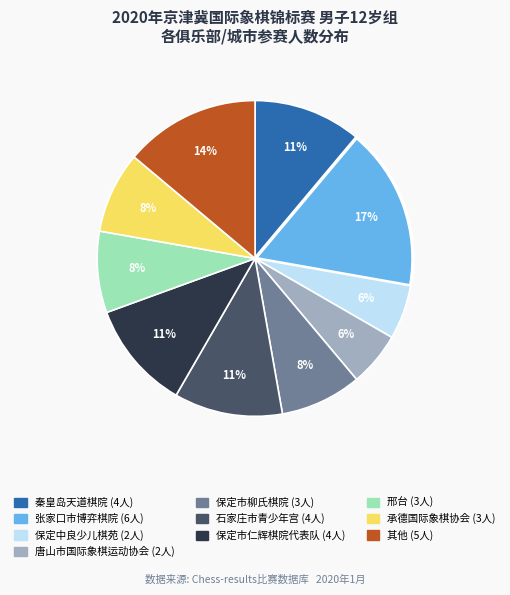

Is there any slice that represents more than half of the pie?

No